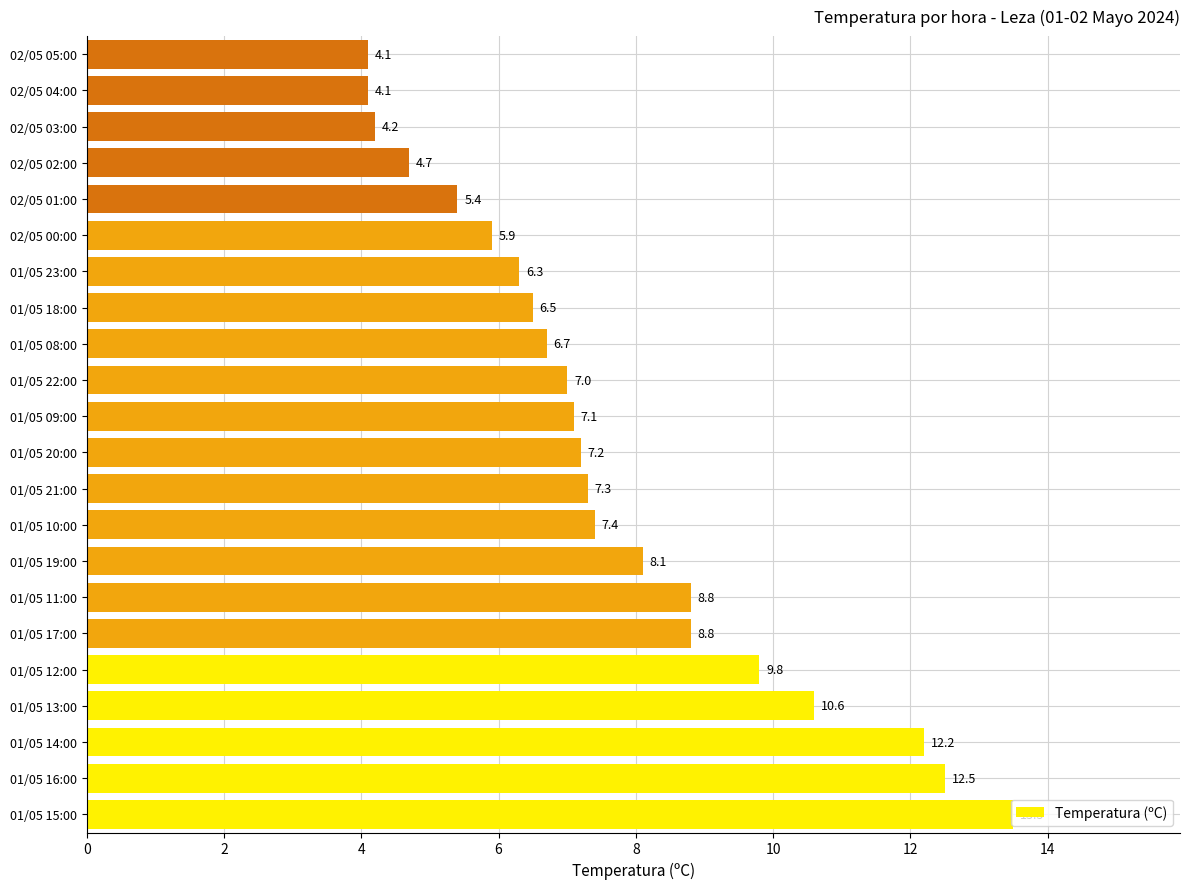

How many bars are there in total?

22